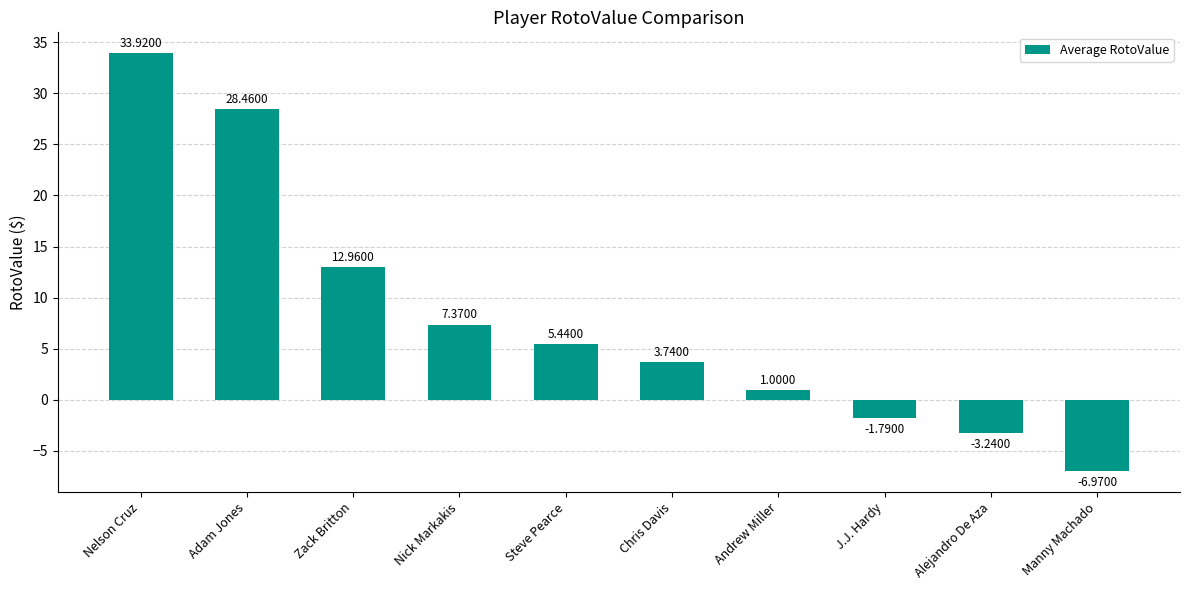

Which label corresponds to the smallest value in the chart?

Manny Machado